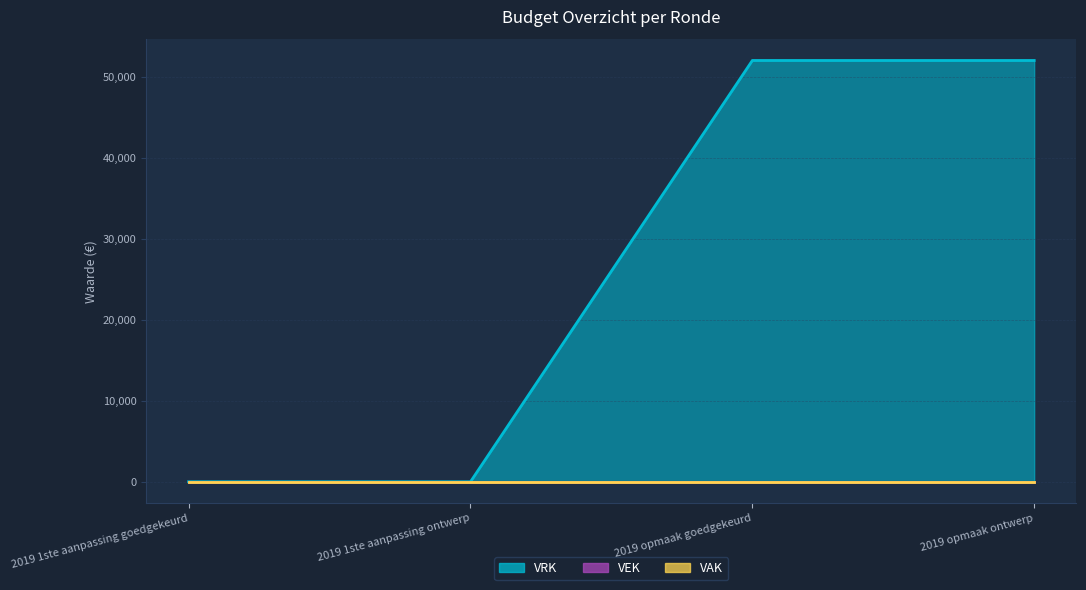

Reading right to left, what are all the values shown in this chart?

VRK: 2019 opmaak ontwerp=52000	2019 opmaak goedgekeurd=52000	2019 1ste aanpassing ontwerp=0	2019 1ste aanpassing goedgekeurd=0
VEK: 2019 opmaak ontwerp=0	2019 opmaak goedgekeurd=0	2019 1ste aanpassing ontwerp=0	2019 1ste aanpassing goedgekeurd=0
VAK: 2019 opmaak ontwerp=0	2019 opmaak goedgekeurd=0	2019 1ste aanpassing ontwerp=0	2019 1ste aanpassing goedgekeurd=0